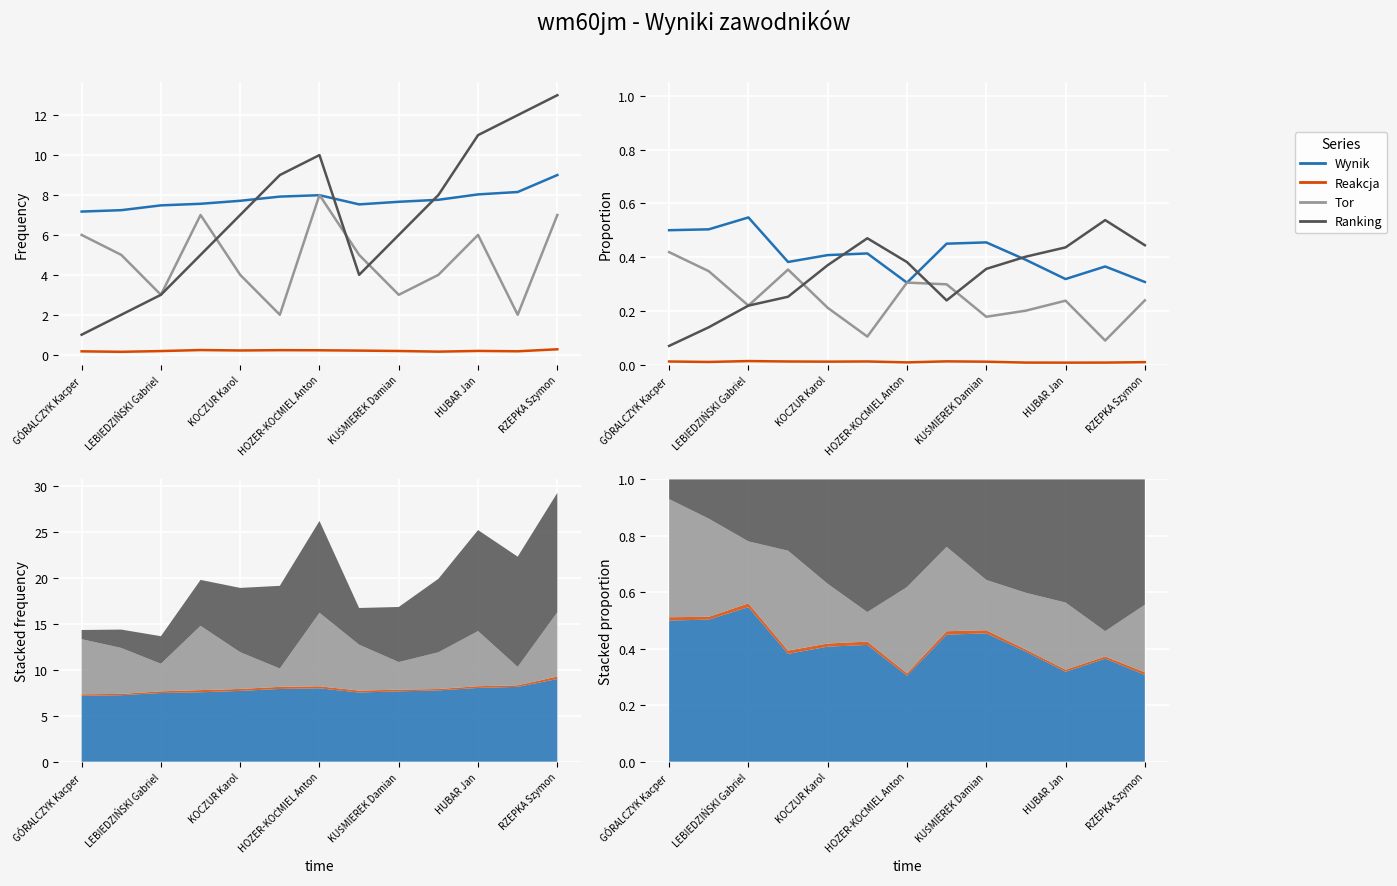

Reading left to right, extract all data points from this chart.

Wynik: 0.5	0.5	0.5	0.4	0.4	0.4	0.3	0.4	0.5	0.4	0.3	0.4	0.3
Reakcja: 0.0	0.0	0.0	0.0	0.0	0.0	0.0	0.0	0.0	0.0	0.0	0.0	0.0
Tor: 0.4	0.3	0.2	0.4	0.2	0.1	0.3	0.3	0.2	0.2	0.2	0.1	0.2
Ranking: 0.1	0.1	0.2	0.3	0.4	0.5	0.4	0.2	0.4	0.4	0.4	0.5	0.4